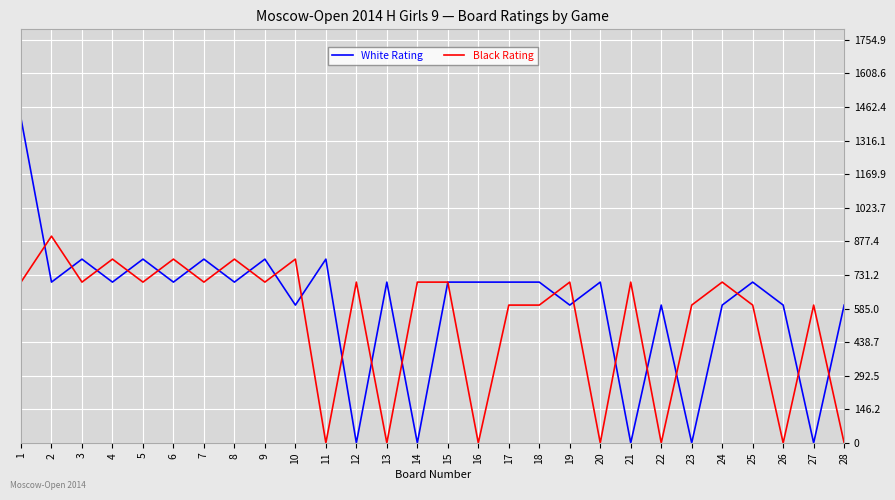

How many Black Rating values are between 600 and 700?

16